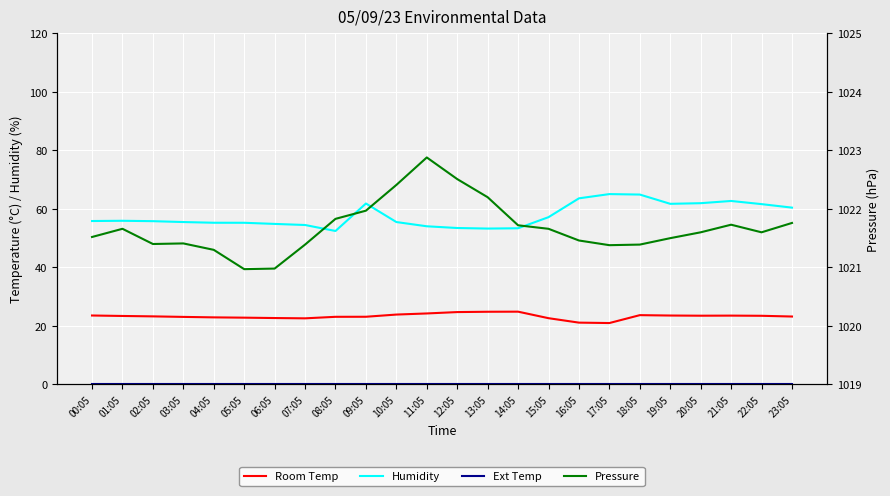

How many lines are shown in the chart?

4